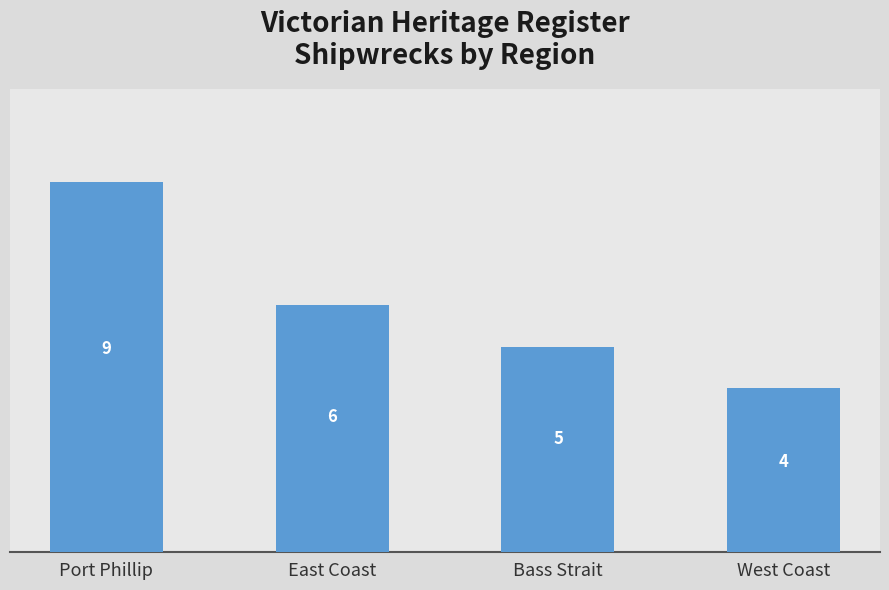

Does the chart contain any negative values?

No